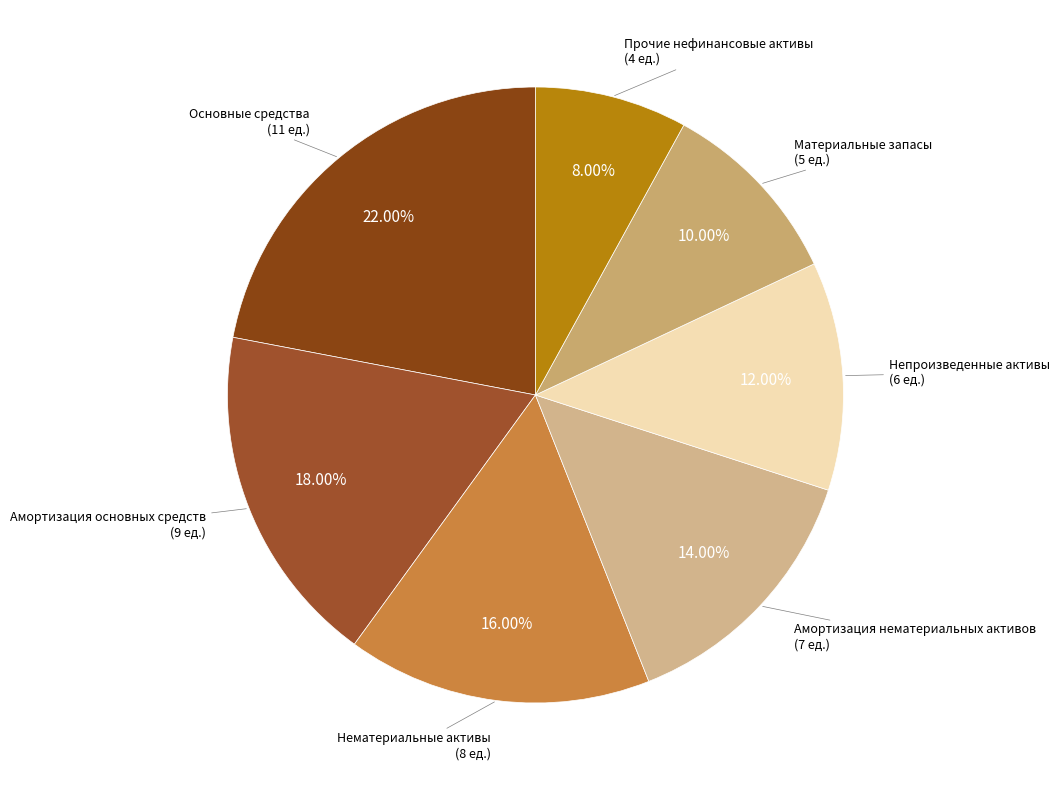

What is the largest slice in the pie chart?

Основные средства